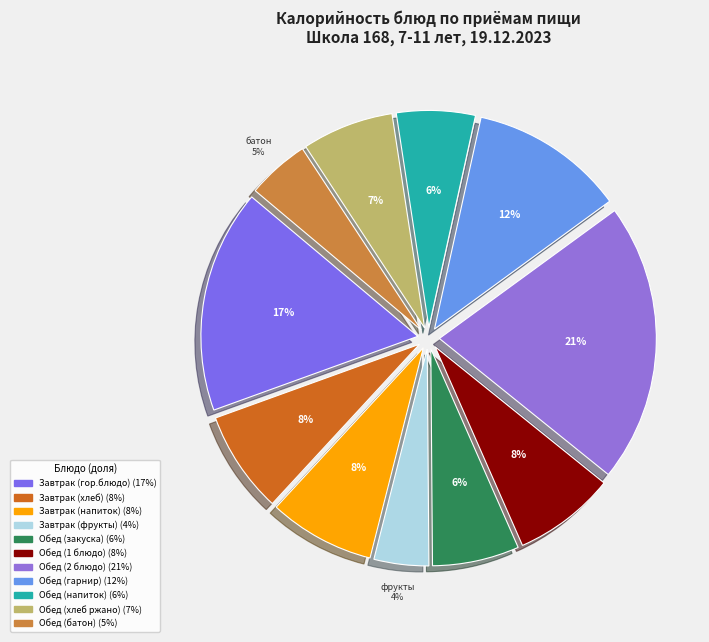

To the nearest percent, what portion does Завтрак (гор.блюдо) represent?

17%